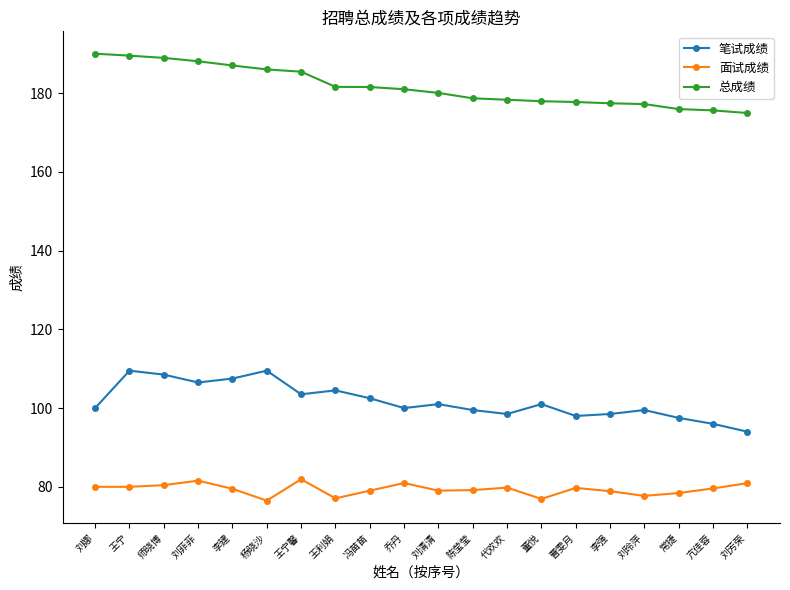

Is the value of 面试成绩 at 王利娟 greater than the value of 总成绩 at 王宁?

No